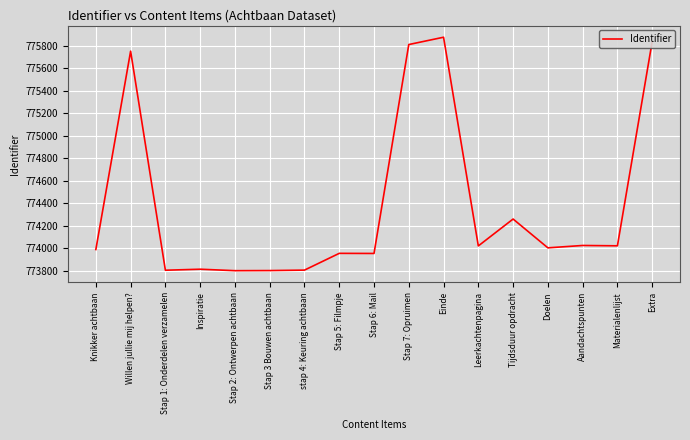

Is it true that the value at Stap 7: Opruimen is 775809?

True